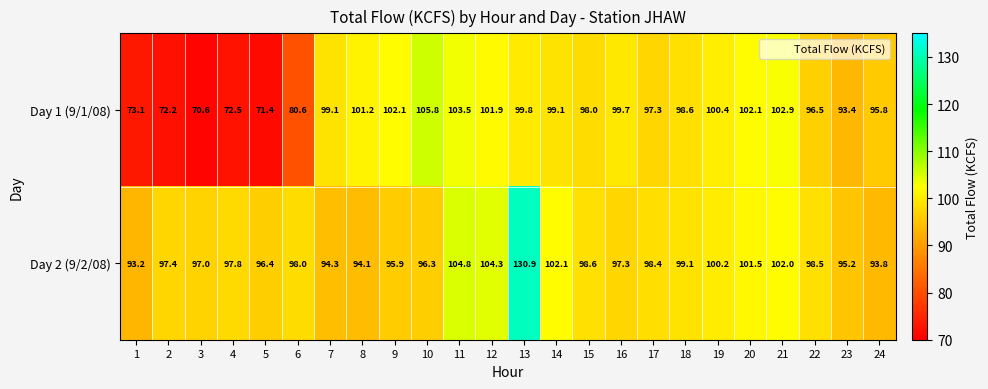

Rank the series by their maximum value, from lowest to highest.

Day 1 (9/1/08), Day 2 (9/2/08)